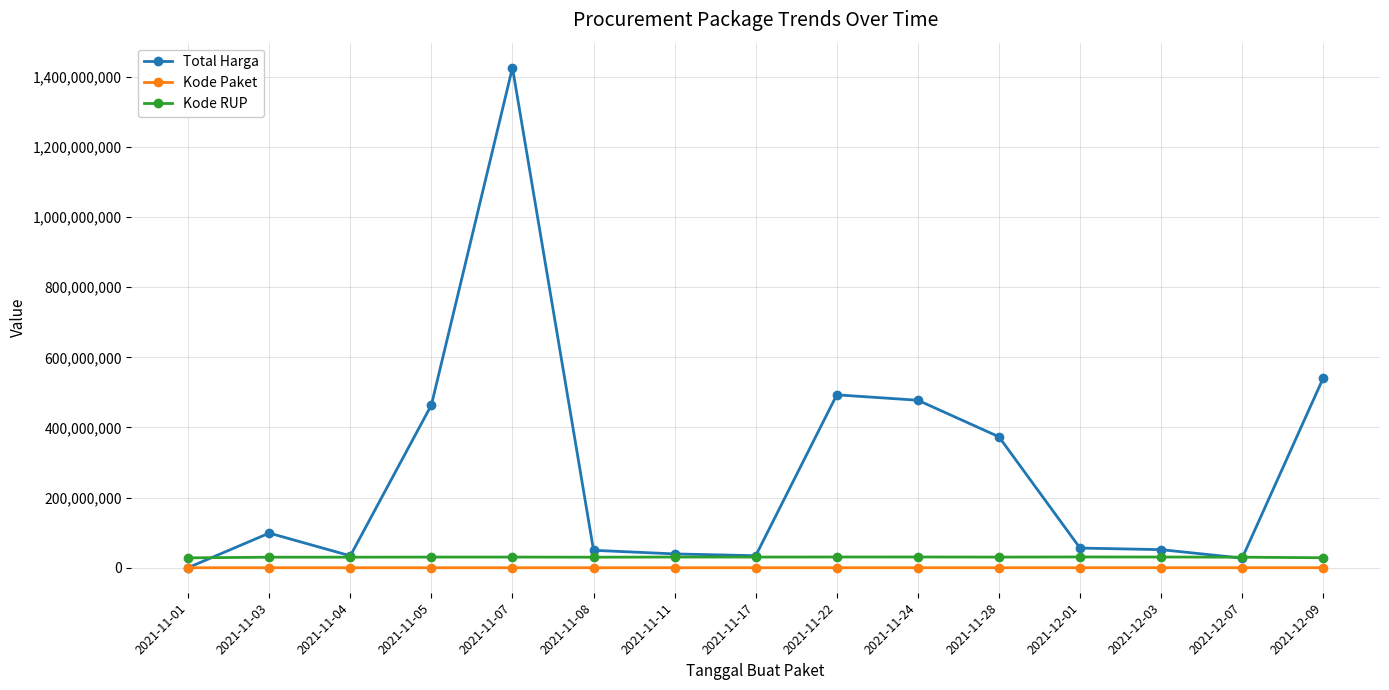

What is the label of the 7th point from the right?

2021-11-22